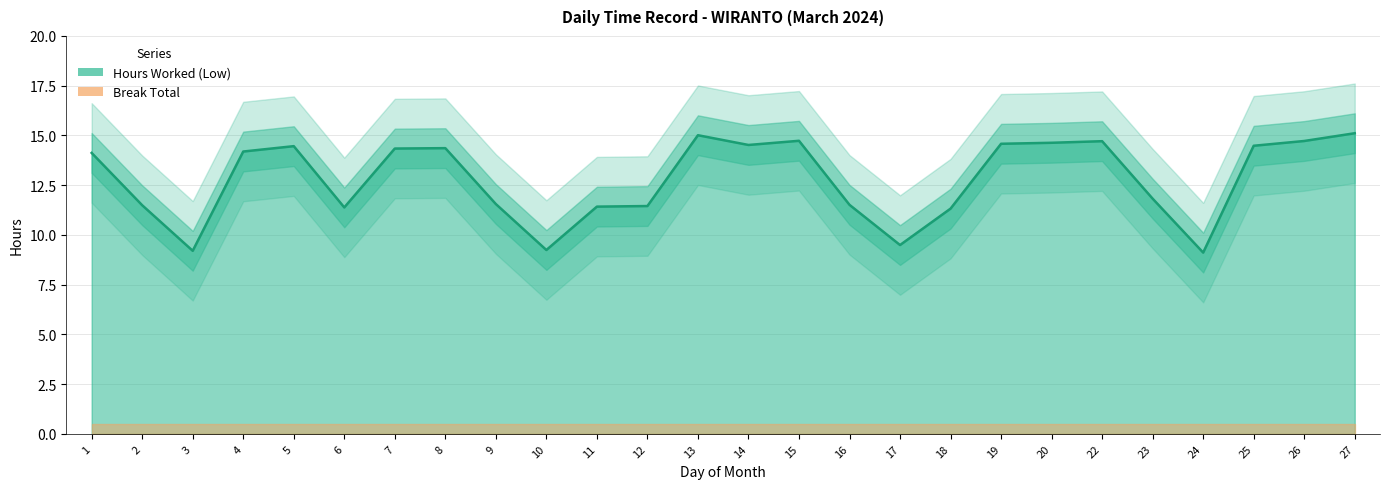

What is the value of the 22nd point from the left?

11.8